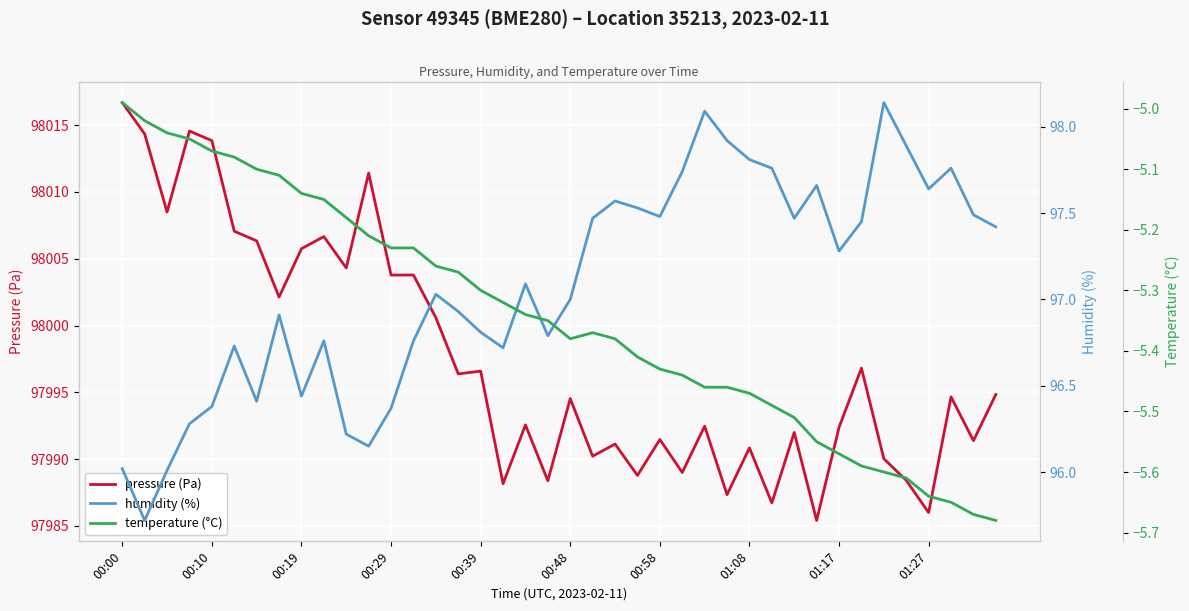

Is it true that temperature (°C) equals -5.5 at 26?

True